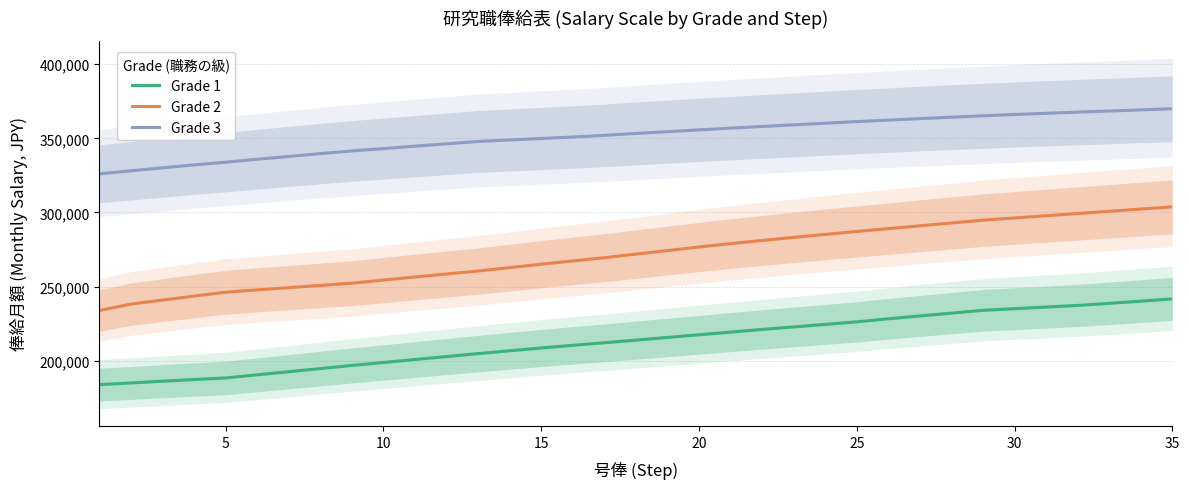

Read the Grade 3 value at 10, to the nearest 50.

343100